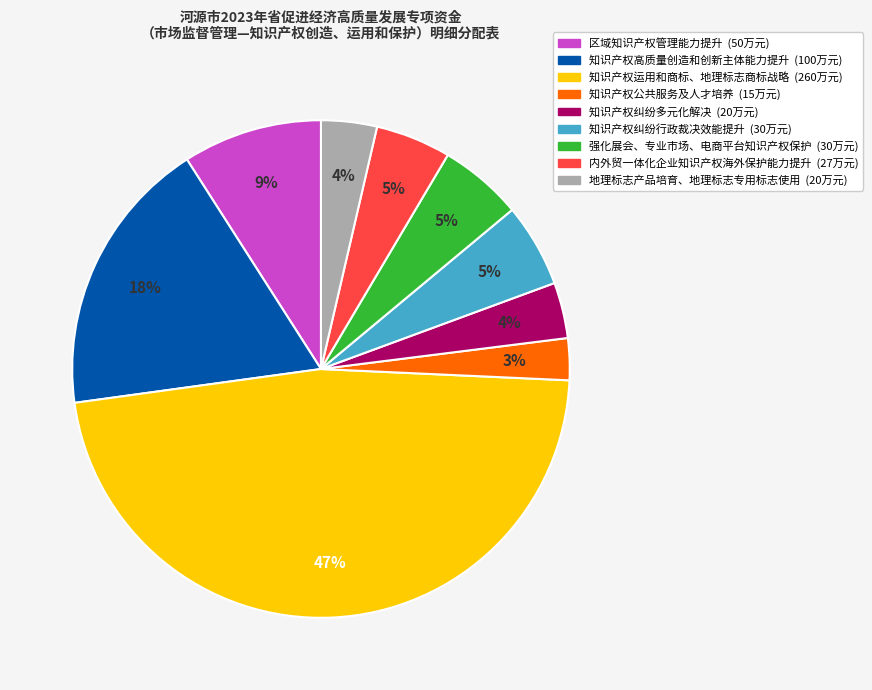

What is the largest slice in the pie chart?

知识产权运用和商标、地理标志商标战略